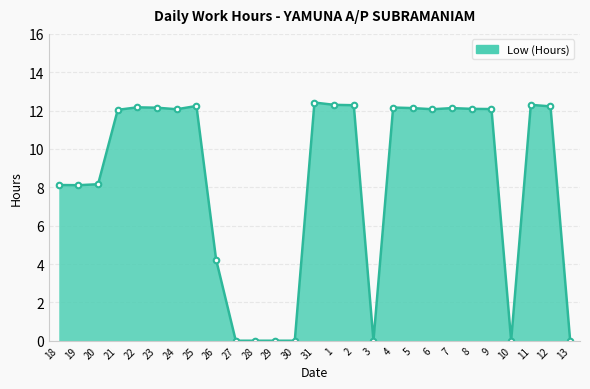

What is the greatest value displayed?

12.4